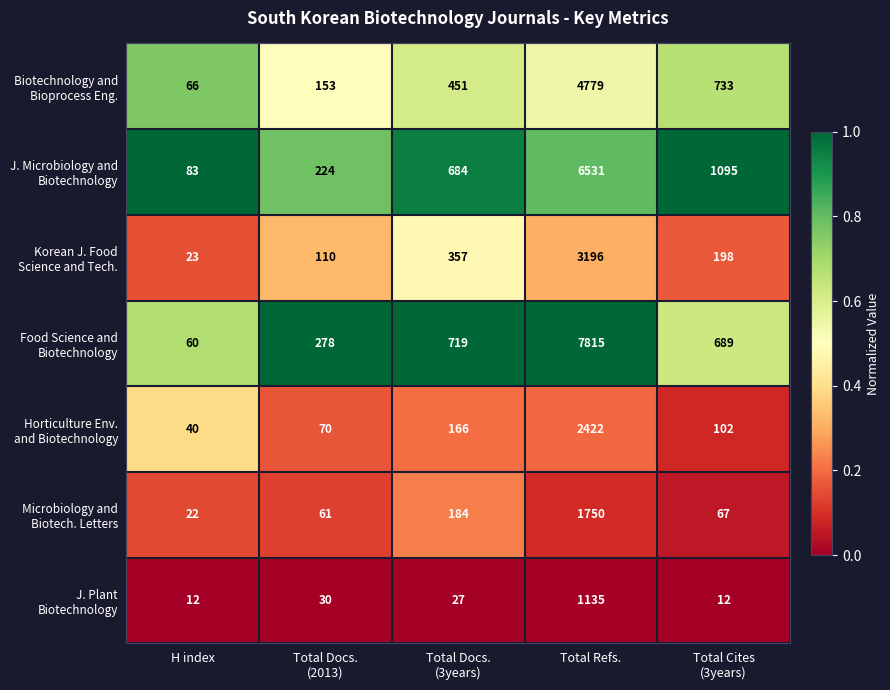

At which category does the chart reach its peak across all series?

Total Refs.